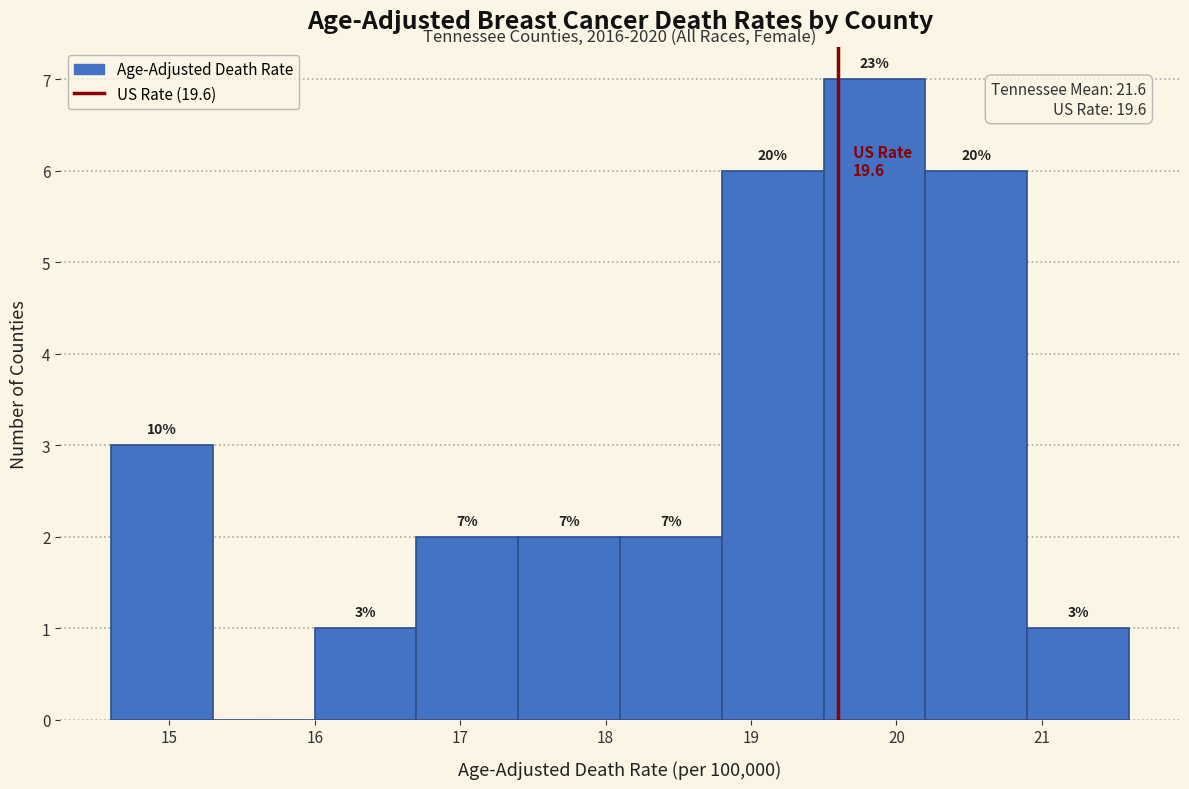

Over which range of the x-axis is the bar tallest?

19.5 to 20.2